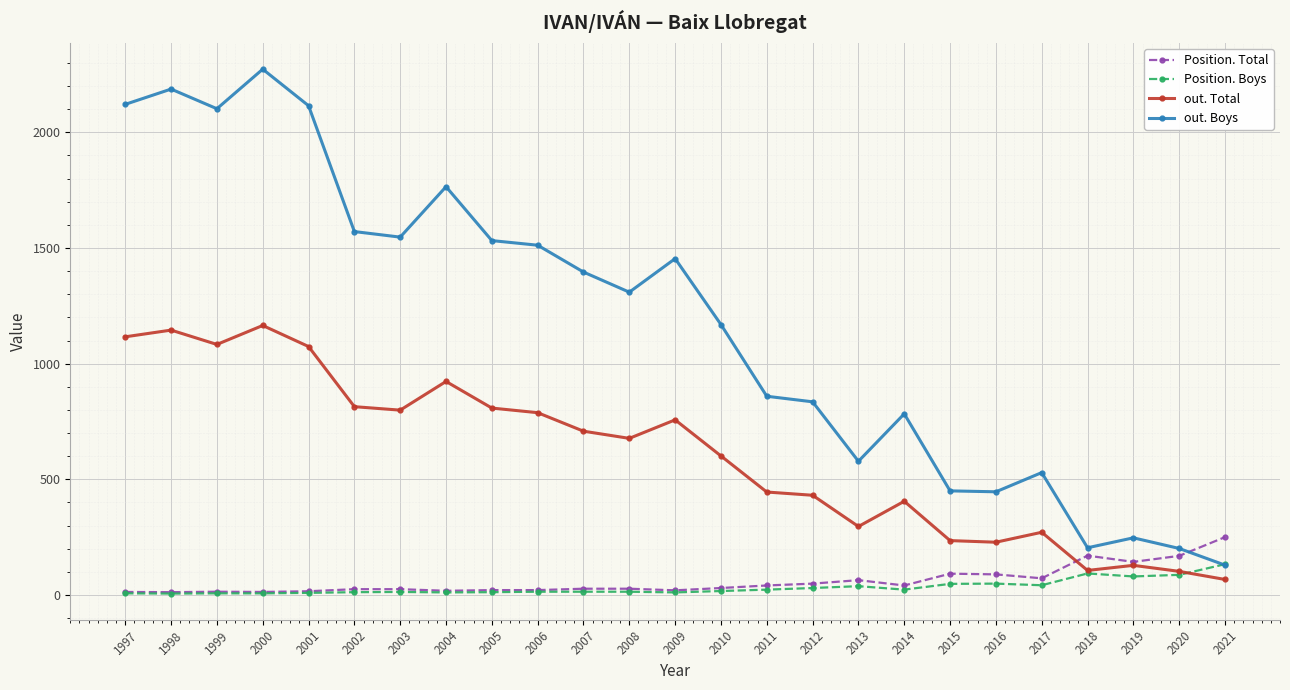

Does the chart have visible grid lines?

Yes